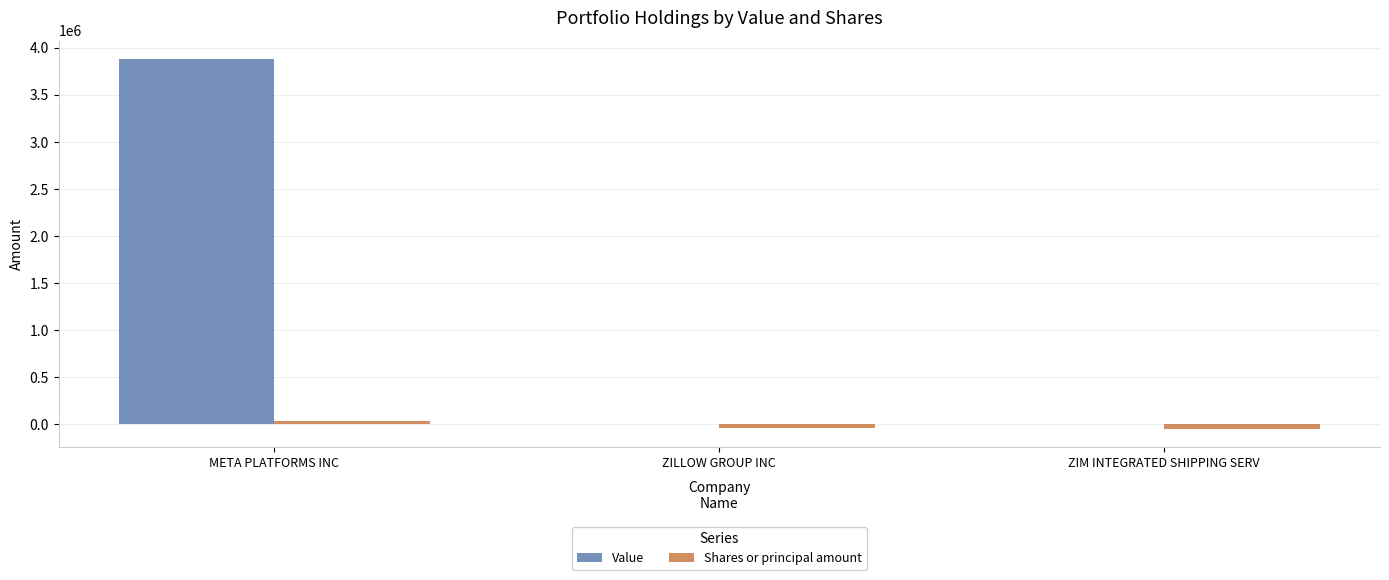

Which category has the highest value across all series?

META PLATFORMS INC